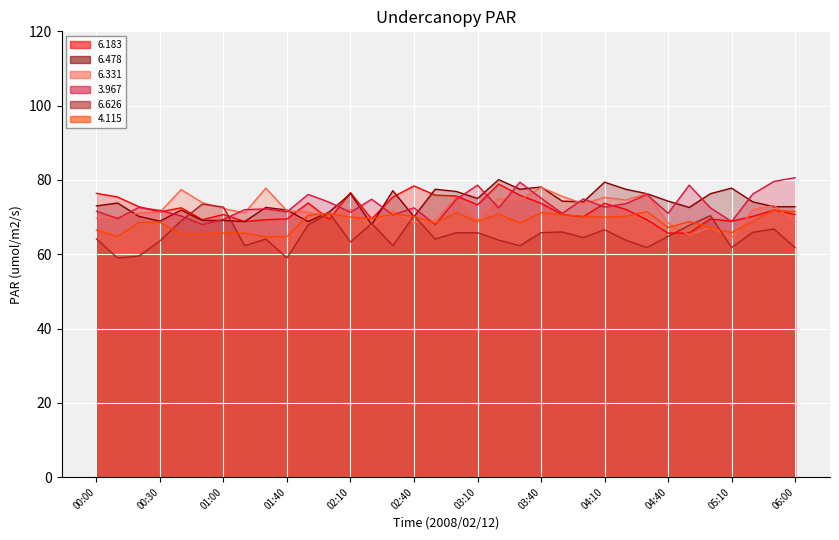

Which has a higher value, 01:40 or 04:00?

04:00